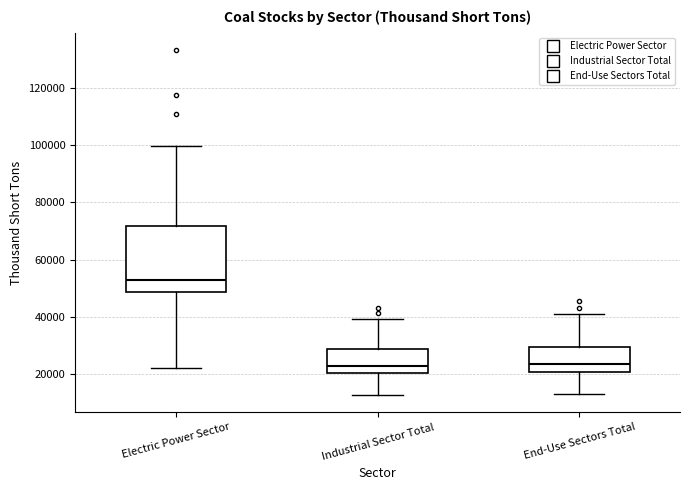

Where does the median line of the box for Industrial Sector Total sit on the y-axis? The values are not printed on the chart, so give them approximately, as read against the axis.

22000